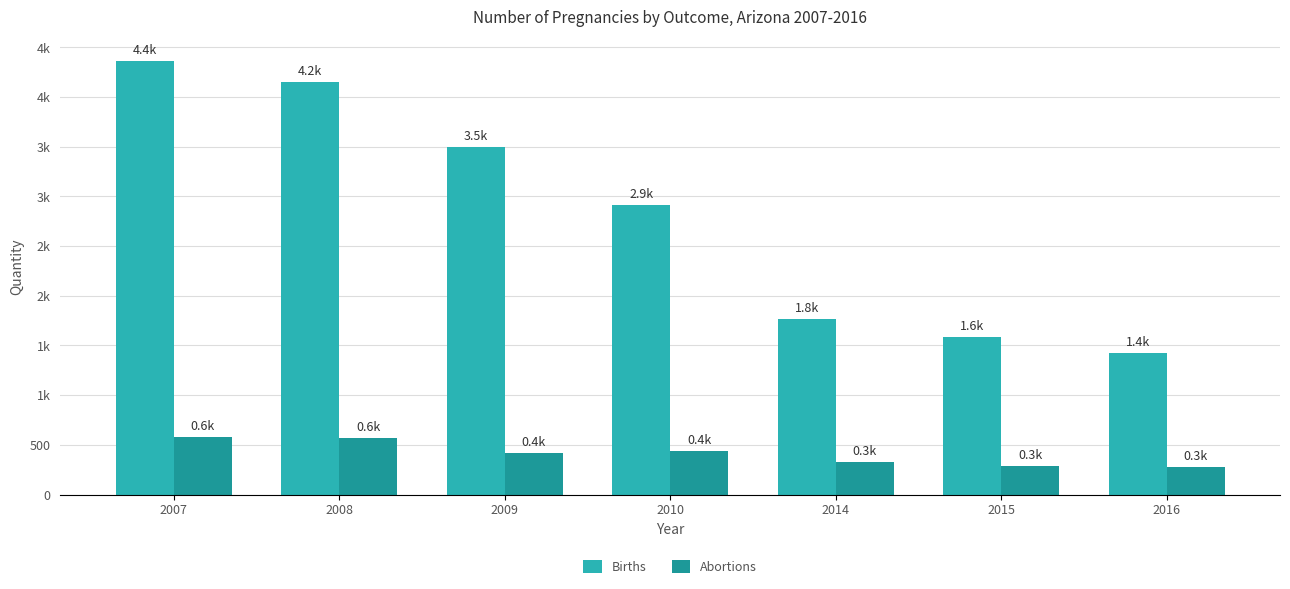

The Births series shows 1796 at 2010. True or false?

False